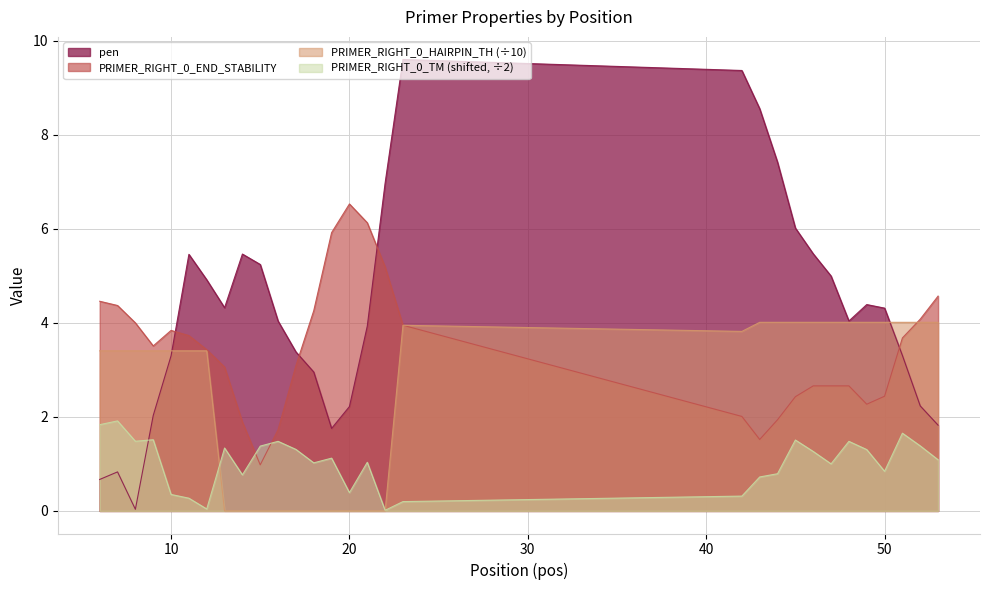

What is the value of the PRIMER_RIGHT_0_TM point at the 20th from the left?

0.7